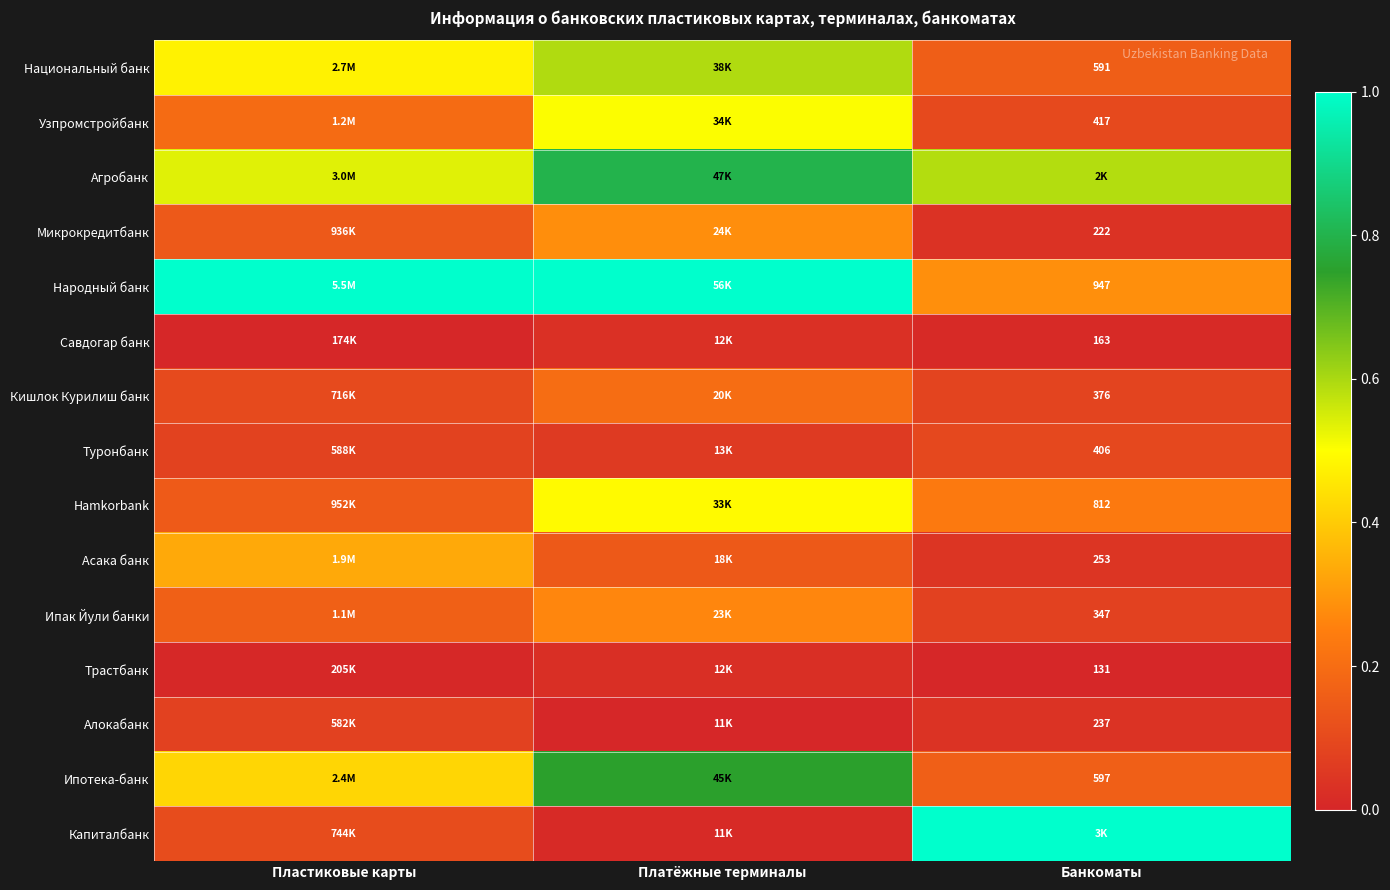

True or false: Агробанк has a value of 0.8 at Платёжные терминалы.

True